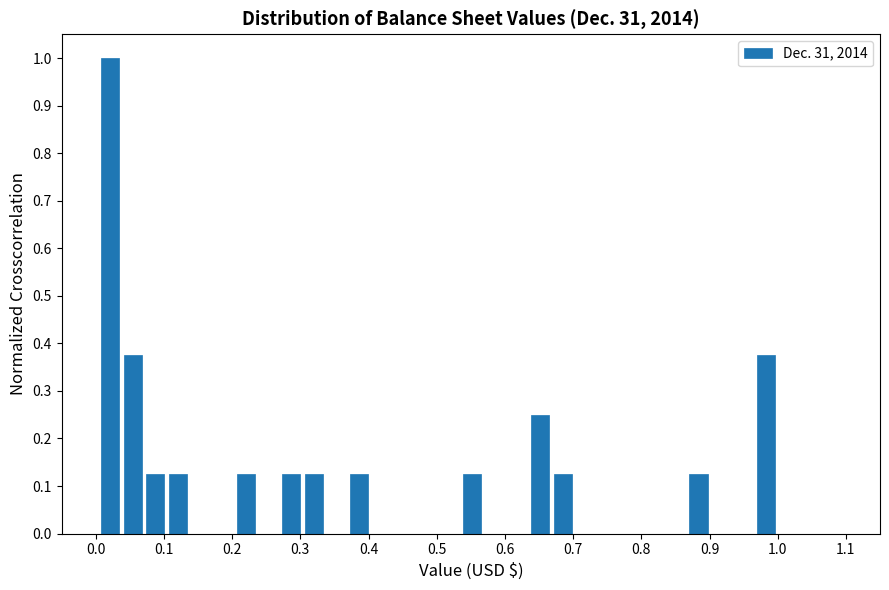

Around what value on the x-axis is the tallest bar? Give the approximate position of its centre, as read against the axis.

0.02